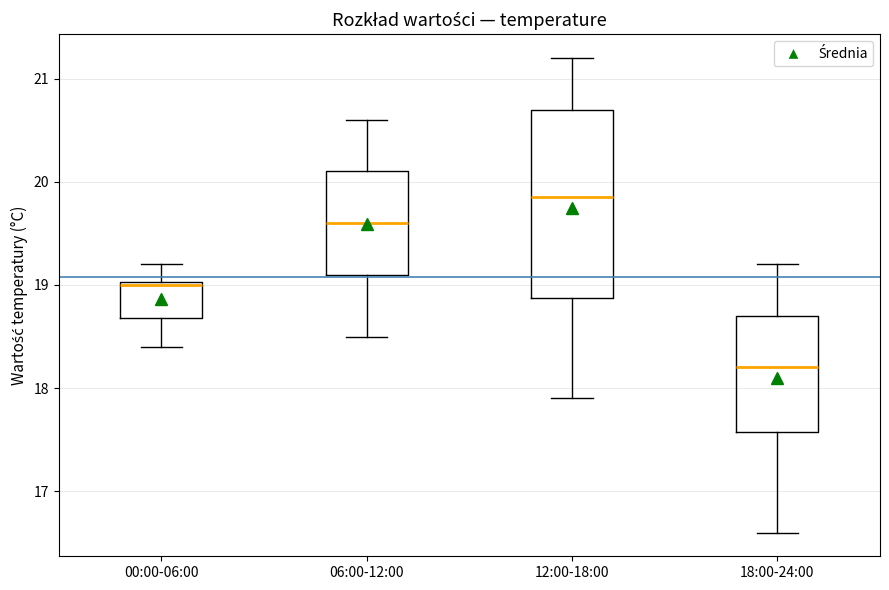

Reading left to right, transcribe this box plot: for each box, give where its median line is, the range the box spans, and where its two whiskers end, as read against the y-axis. The values are not printed on the chart, so give them approximately, as read against the axis.

00:00-06:00: median 19.0, box 18.7 to 19.0, whiskers 18.4 to 19.2
06:00-12:00: median 19.6, box 19.1 to 20.1, whiskers 18.5 to 20.6
12:00-18:00: median 19.9, box 18.9 to 20.7, whiskers 17.9 to 21.2
18:00-24:00: median 18.2, box 17.6 to 18.7, whiskers 16.6 to 19.2